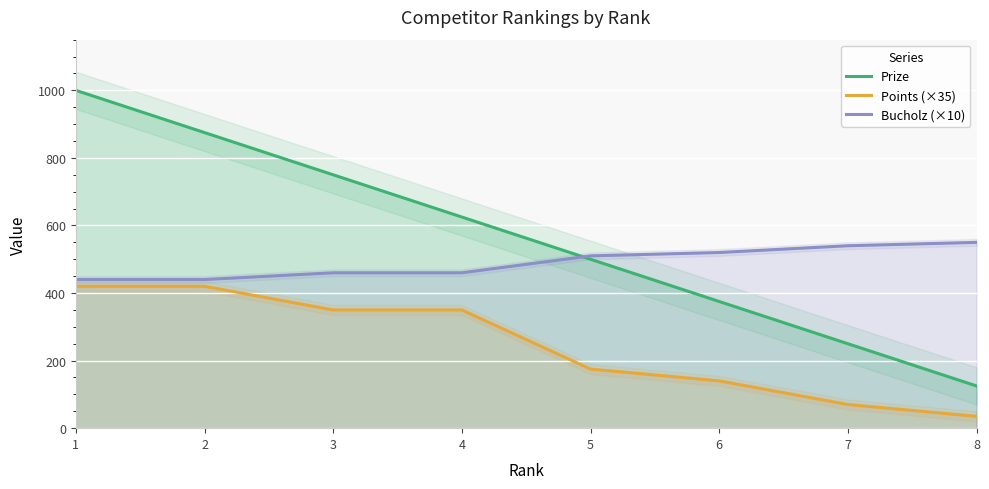

Reading left to right, list all the values displayed in this chart.

Prize: 1000	875	750	625	500	375	250	125
Points (×35): 420	420	350	350	175	140	70	35
Bucholz (×10): 440	440	460	460	510	520	540	550